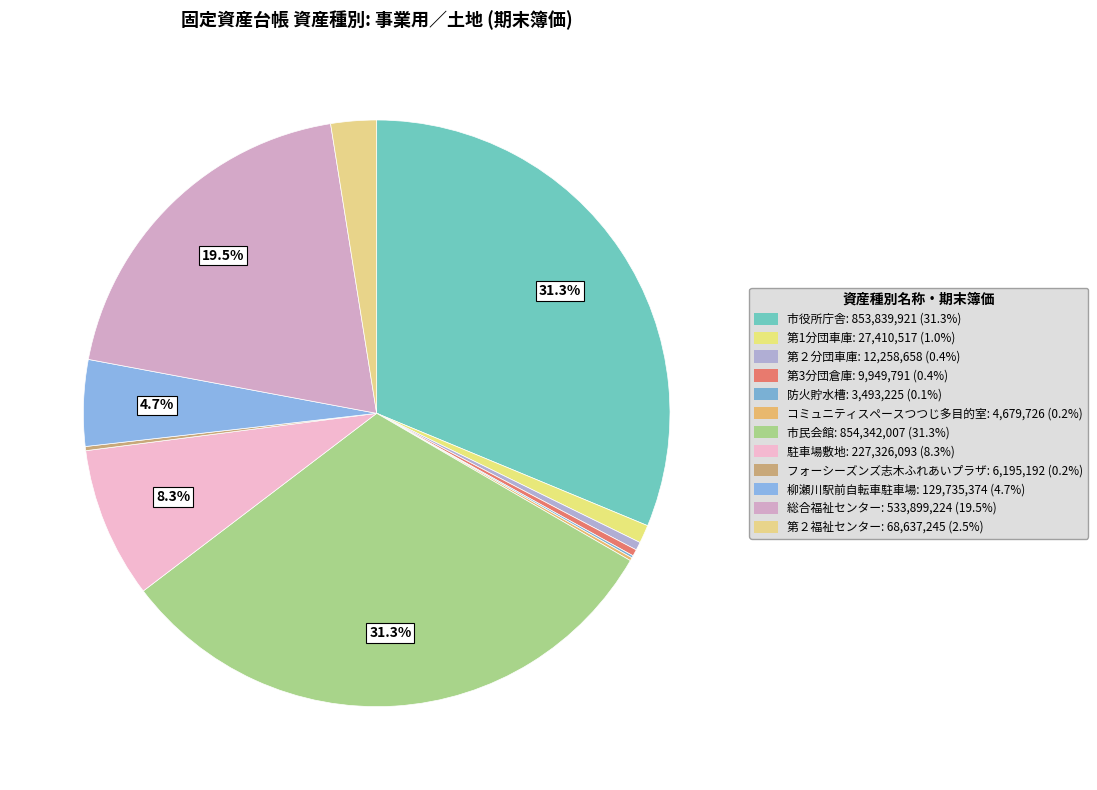

To the nearest percent, what is the average slice percentage?

8%